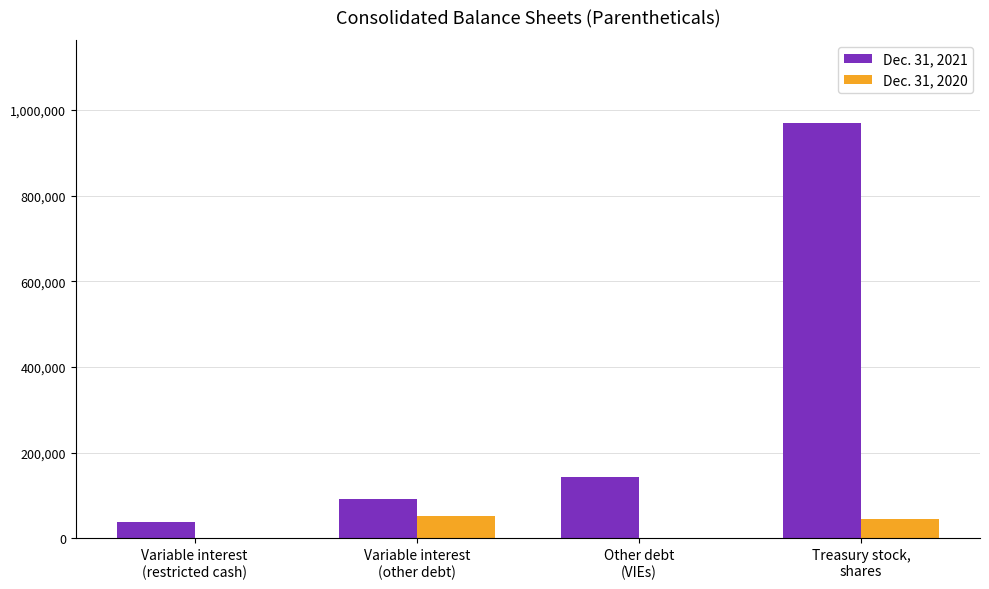

Which series has the largest total across all categories?

Dec. 31, 2021